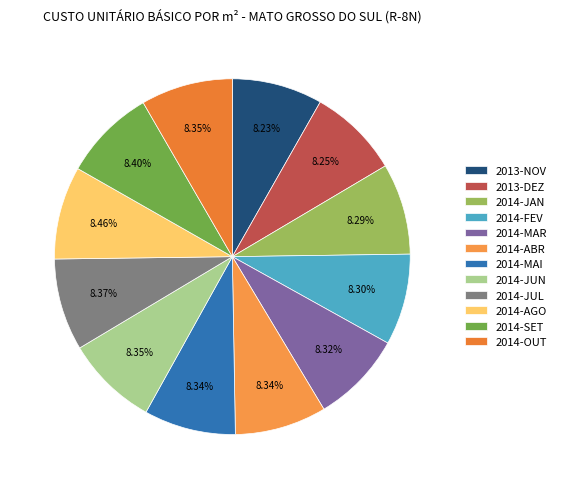

To the nearest percent, what is the combined percentage of 2013-NOV and 2014-OUT?

17%